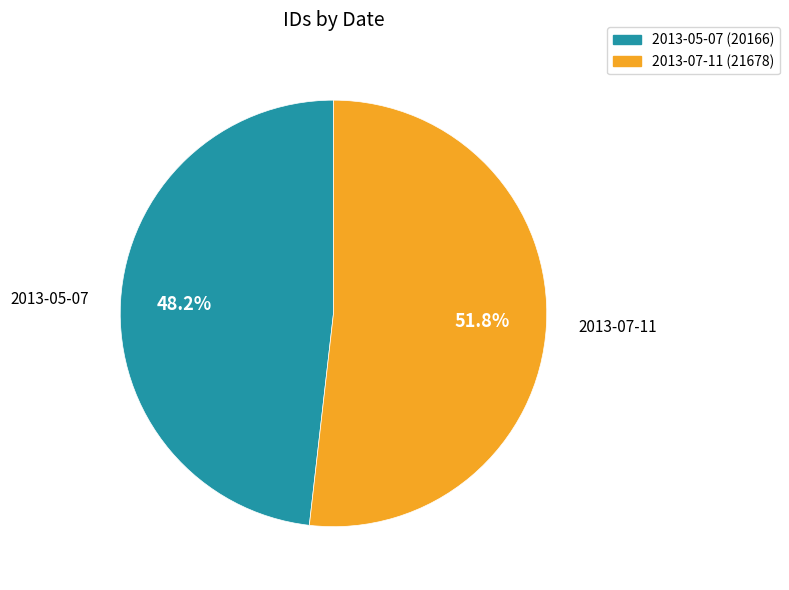

To the nearest percent, what is the average slice percentage?

50%